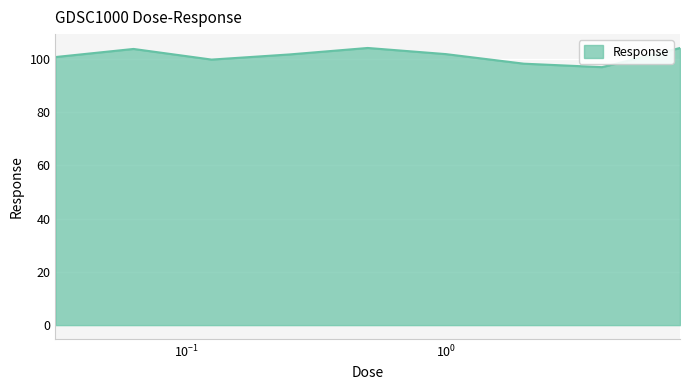

Does the chart display data point markers on the line(s)?

No